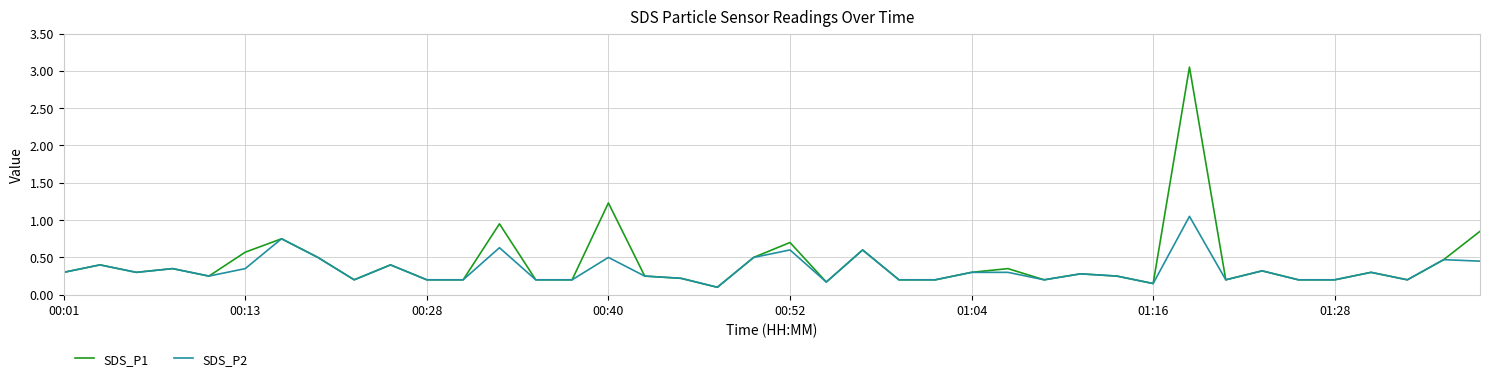

Does the chart have visible grid lines?

Yes